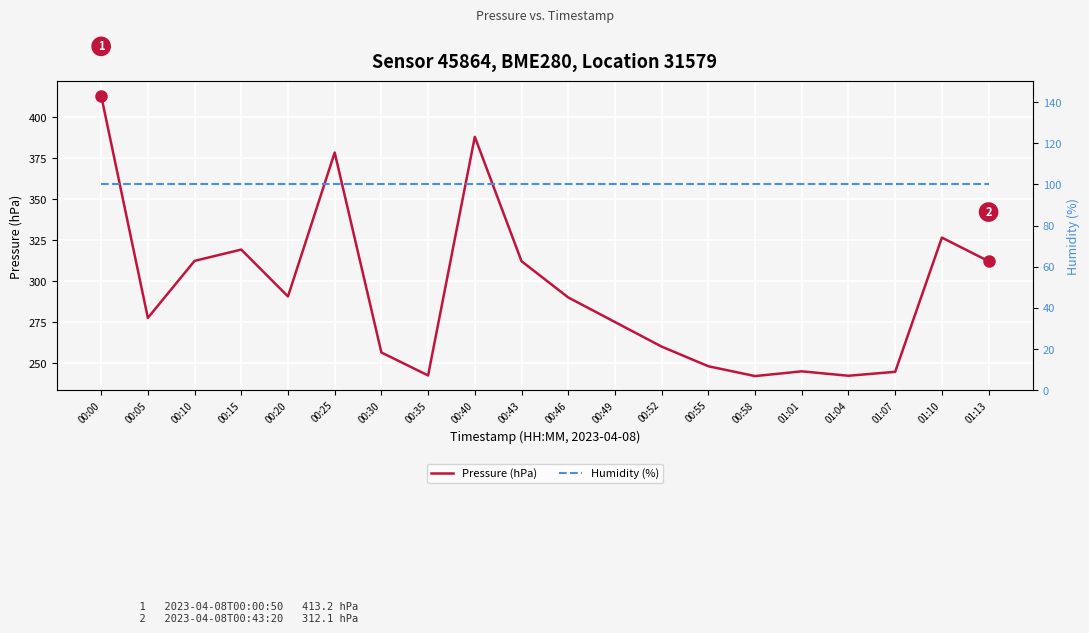

Does the chart display data point markers on the line(s)?

No